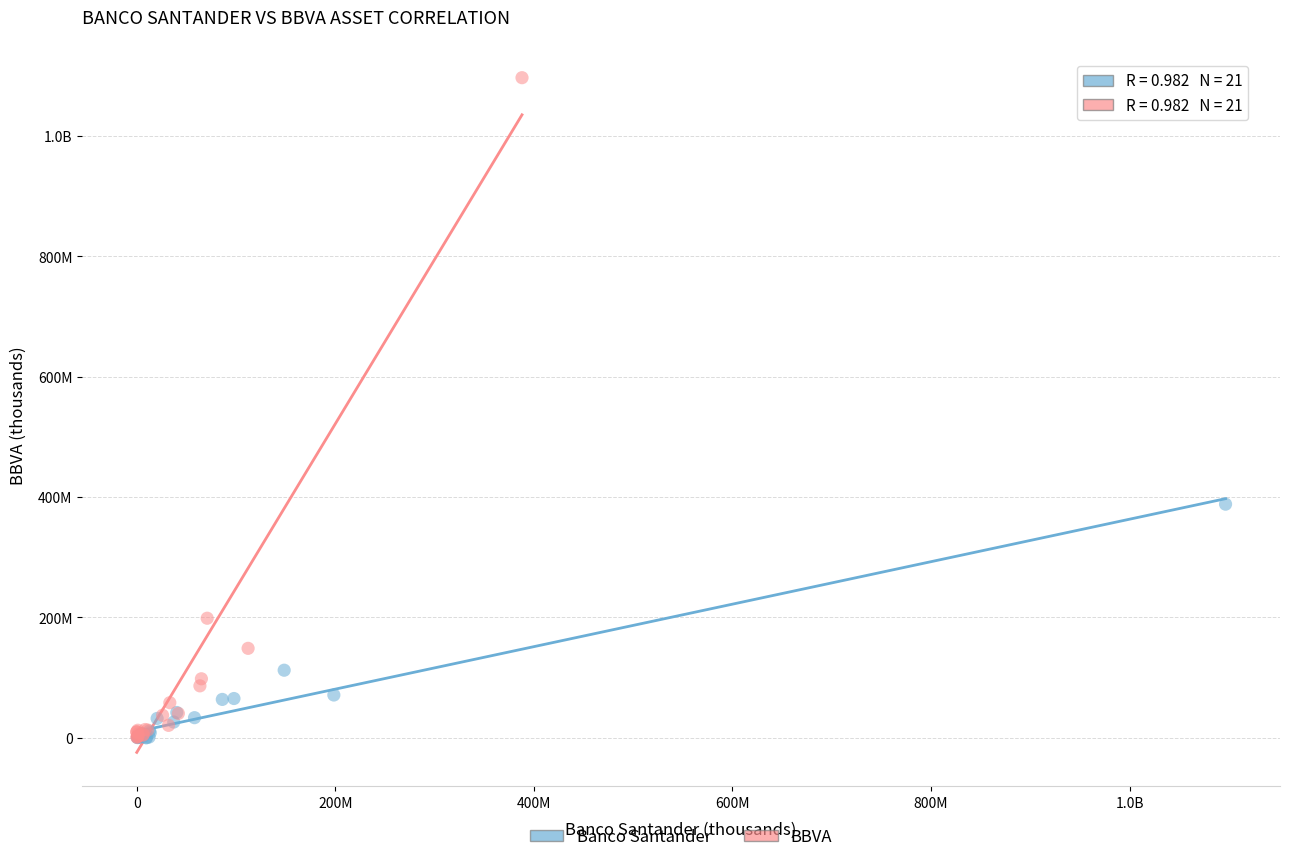

What are all the series names shown in the legend?

Banco Santander, BBVA